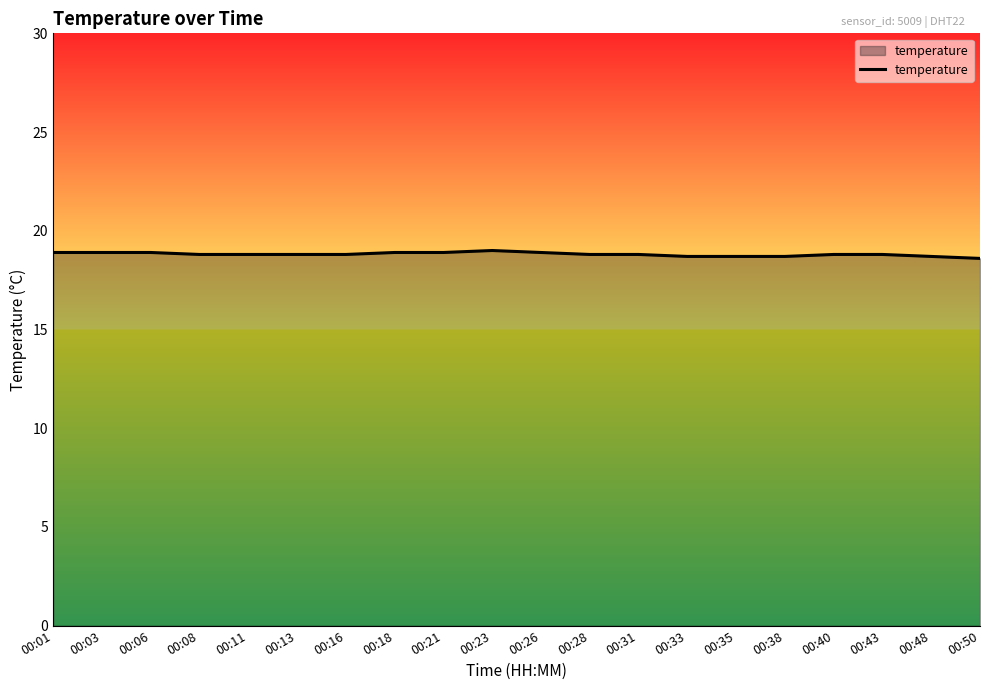

How many values are between 18 and 19?

20